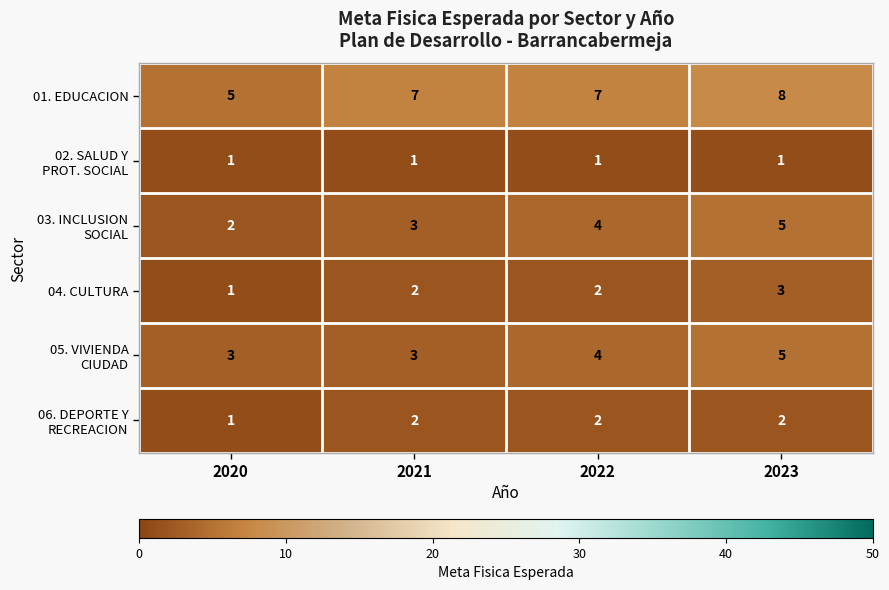

How many 01. EDUCACION values are between 7 and 8?

3